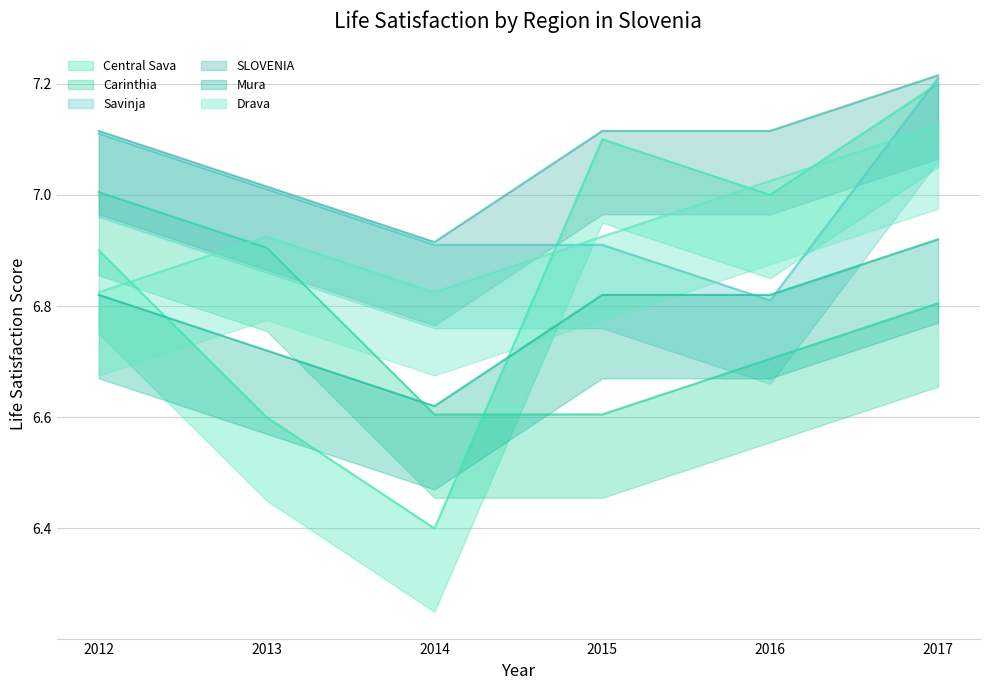

Between 2016 and 2017, which series saw the biggest shift?

Savinja